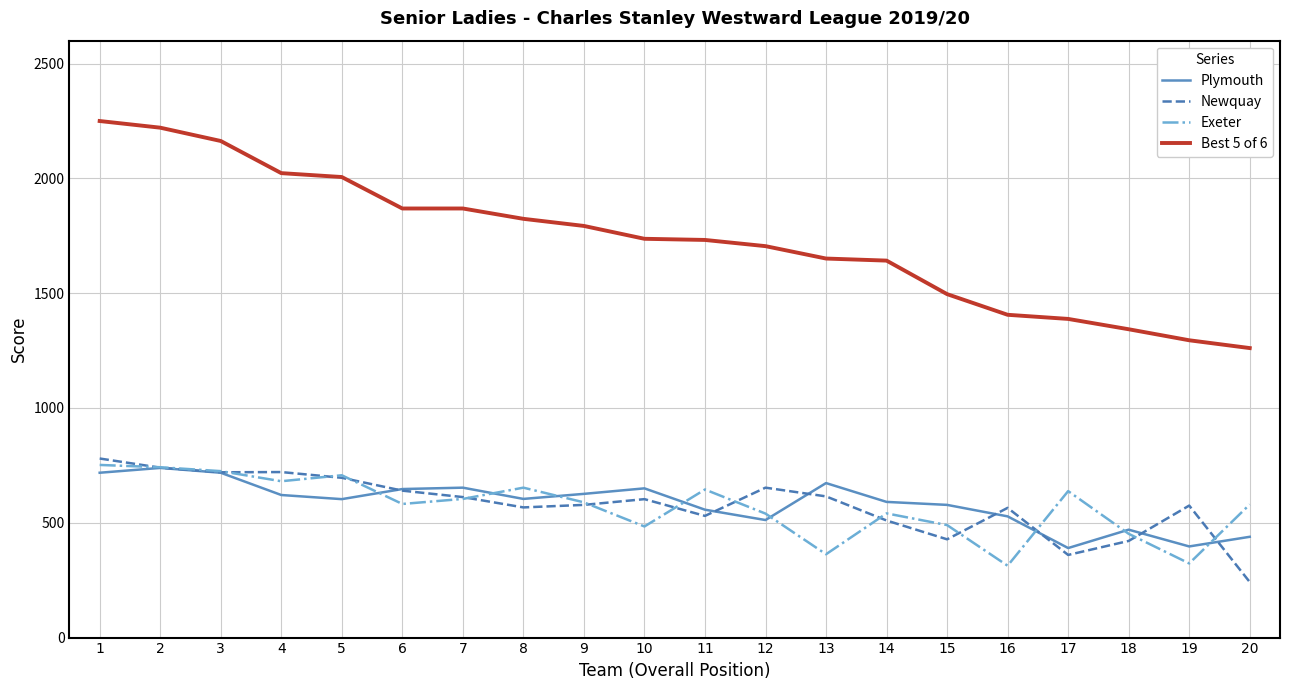

What is the spread (max minus min) of values at 17?

1028